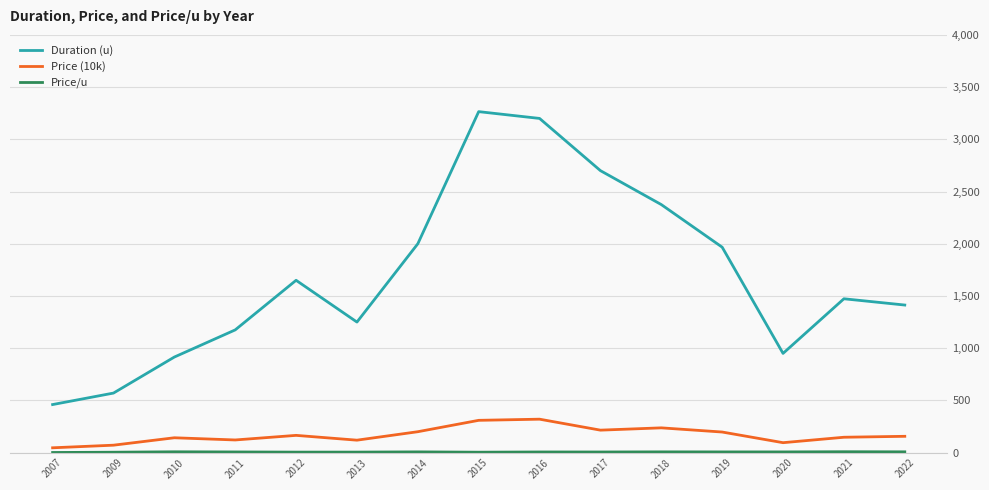

At which category does Duration (u) reach its first local peak?

2012